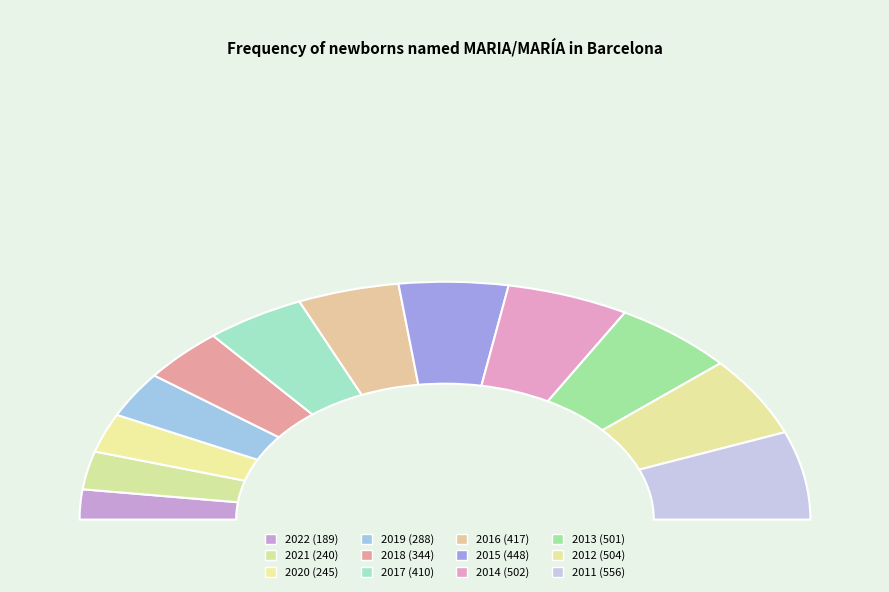

What portion of the pie excludes 2016?

91.0%